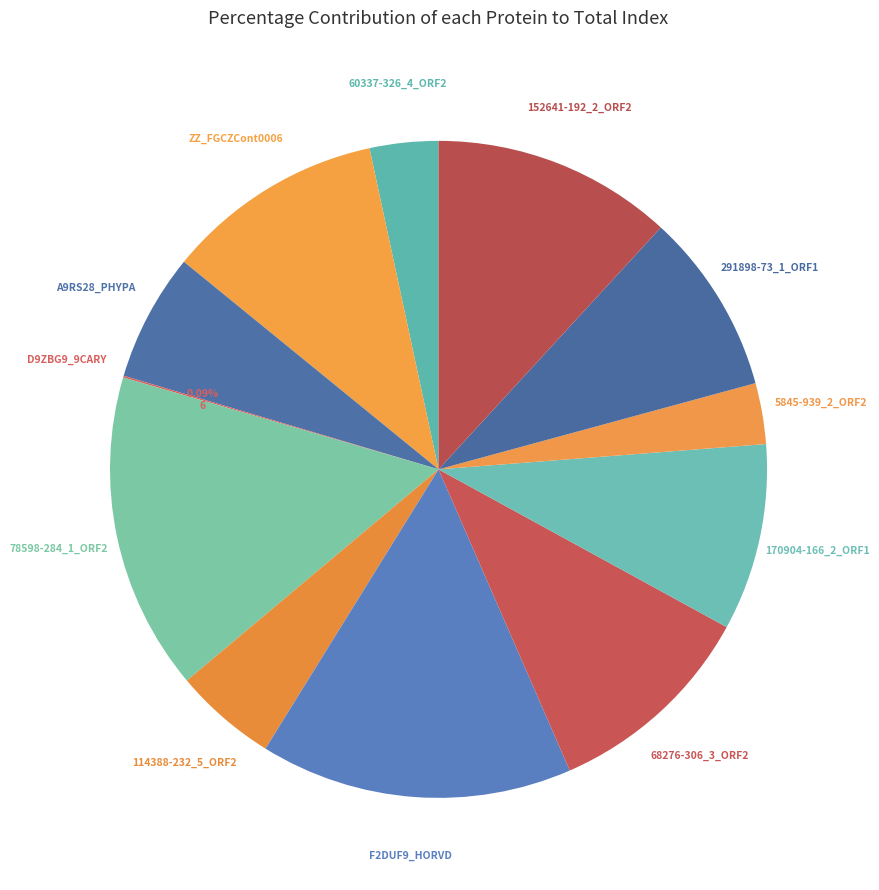

Approximately how many times larger is the value at ZZ_FGCZCont0006 compared to 114388-232_5_ORF2?

2.1